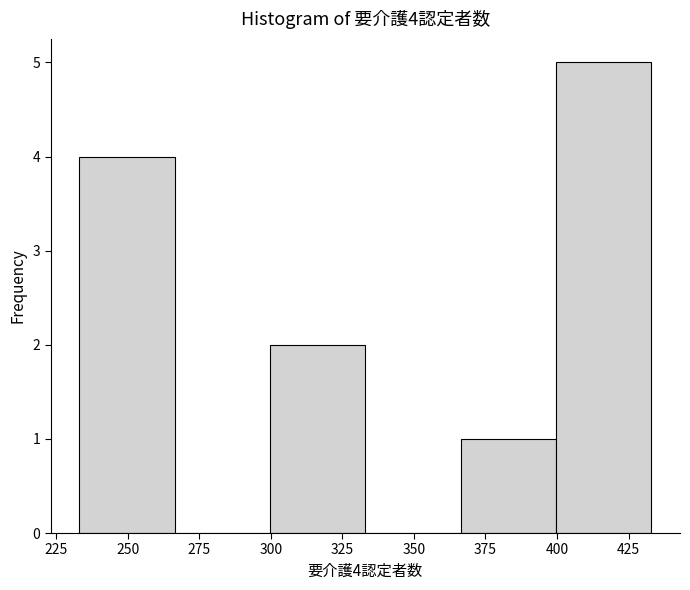

Which range on the x-axis has the tallest bar?

400 to 435